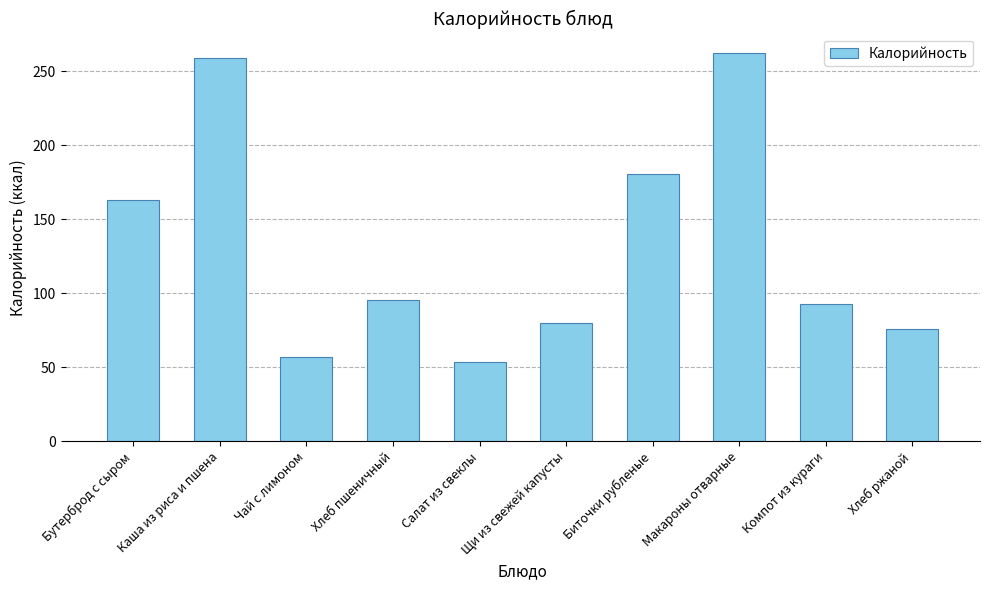

At which label is the value closest to 158?

Бутерброд с сыром